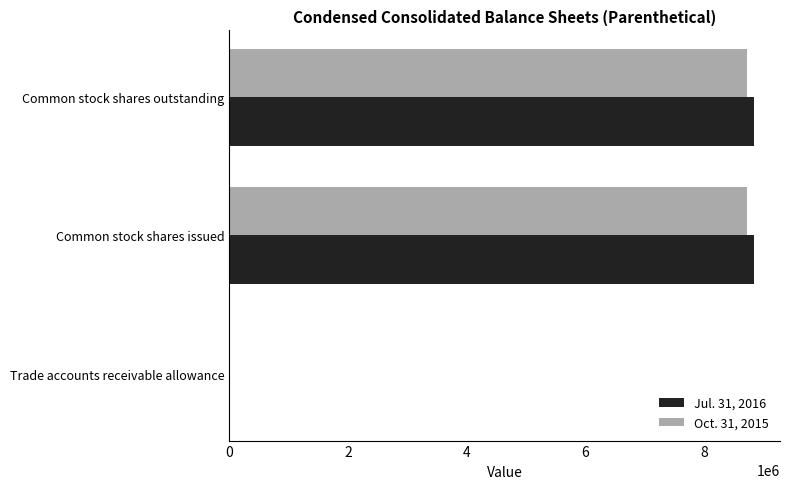

True or false: Jul. 31, 2016 has a value of 8835483 at Common stock shares outstanding.

True